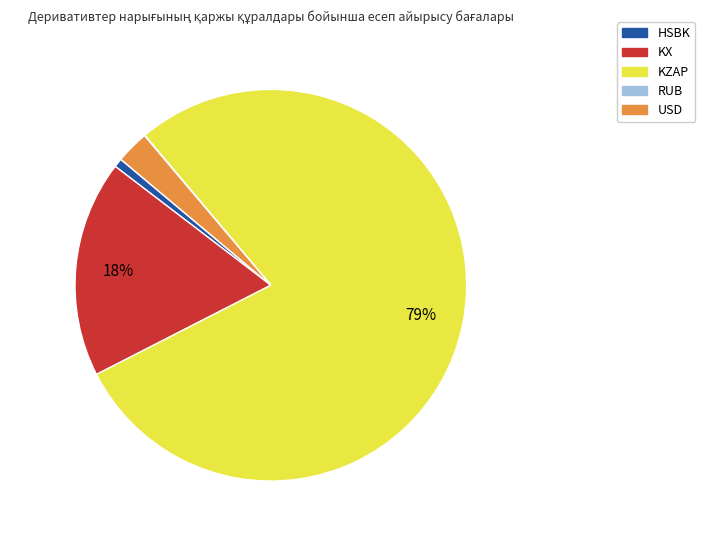

True or false: HSBK accounts for 1% of the total.

True